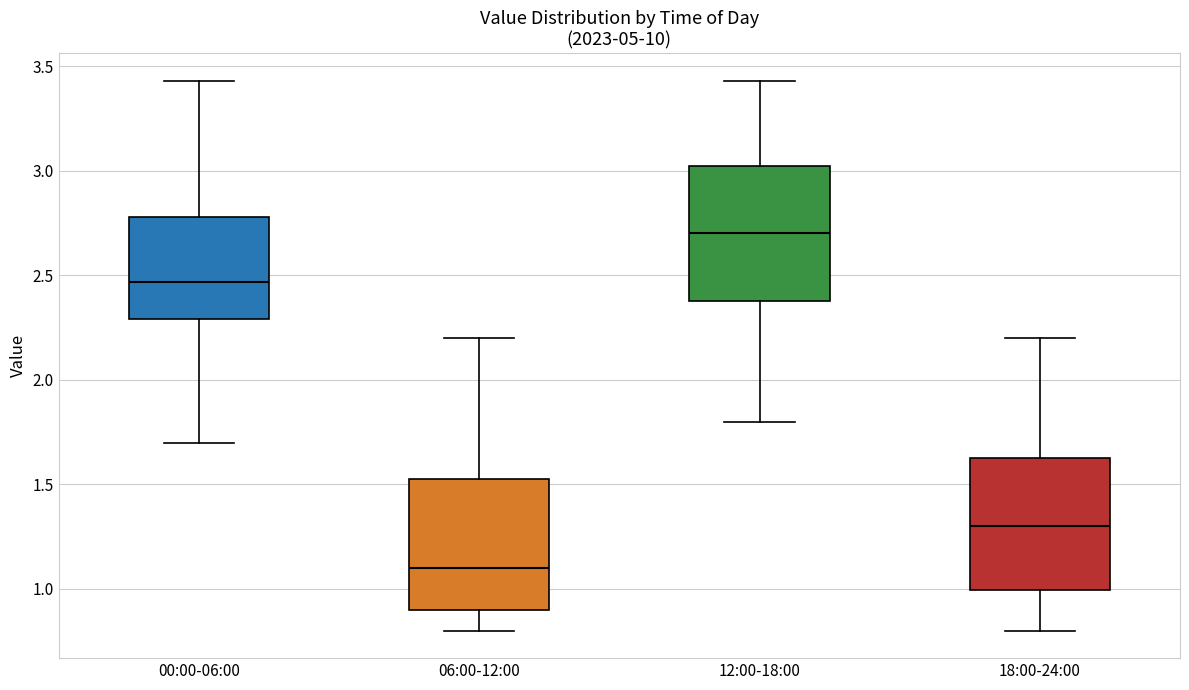

Reading left to right, transcribe this box plot: for each box, give where its median line is, the range the box spans, and where its two whiskers end, as read against the y-axis. The values are not printed on the chart, so give them approximately, as read against the axis.

00:00-06:00: median 2.45, box 2.30 to 2.80, whiskers 1.70 to 3.45
06:00-12:00: median 1.10, box 0.90 to 1.55, whiskers 0.80 to 2.20
12:00-18:00: median 2.70, box 2.40 to 3.05, whiskers 1.80 to 3.45
18:00-24:00: median 1.30, box 1.00 to 1.65, whiskers 0.80 to 2.20